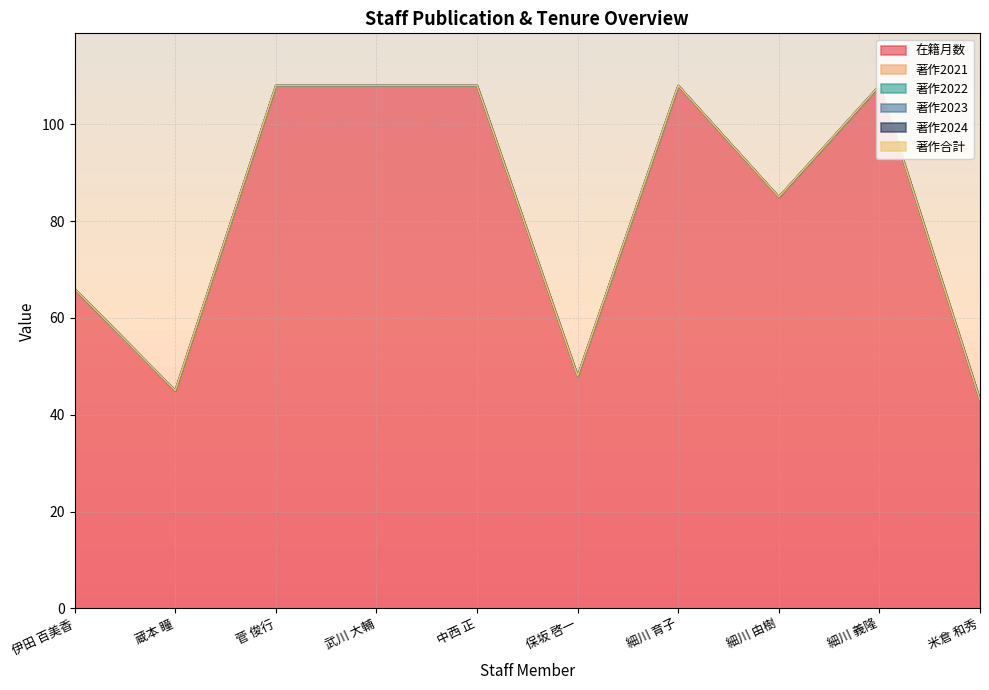

Reading left to right, what are all the values shown in this chart?

在籍月数: 66	45	108	108	108	48	108	85	108	43
著作2021: 0	0	0	0	0	0	0	0	0	0
著作2022: 0	0	0	0	0	0	0	0	0	0
著作2023: 0	0	0	0	0	0	0	0	0	0
著作2024: 0	0	0	0	0	0	0	0	0	0
著作合計: 0	0	0	0	0	0	0	0	0	0